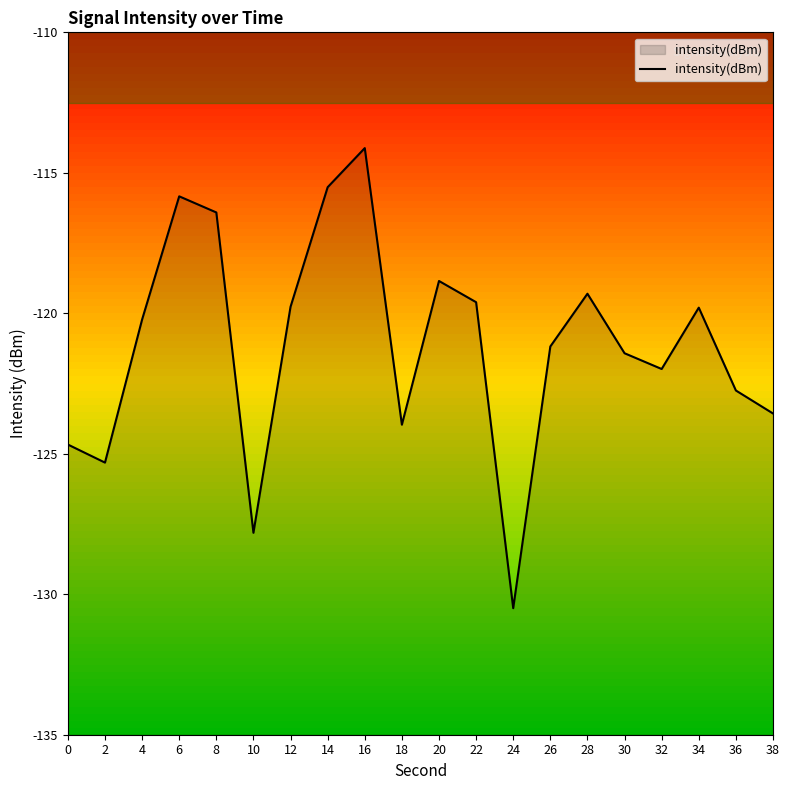

Is it true that the value at 34 is -119.8?

True